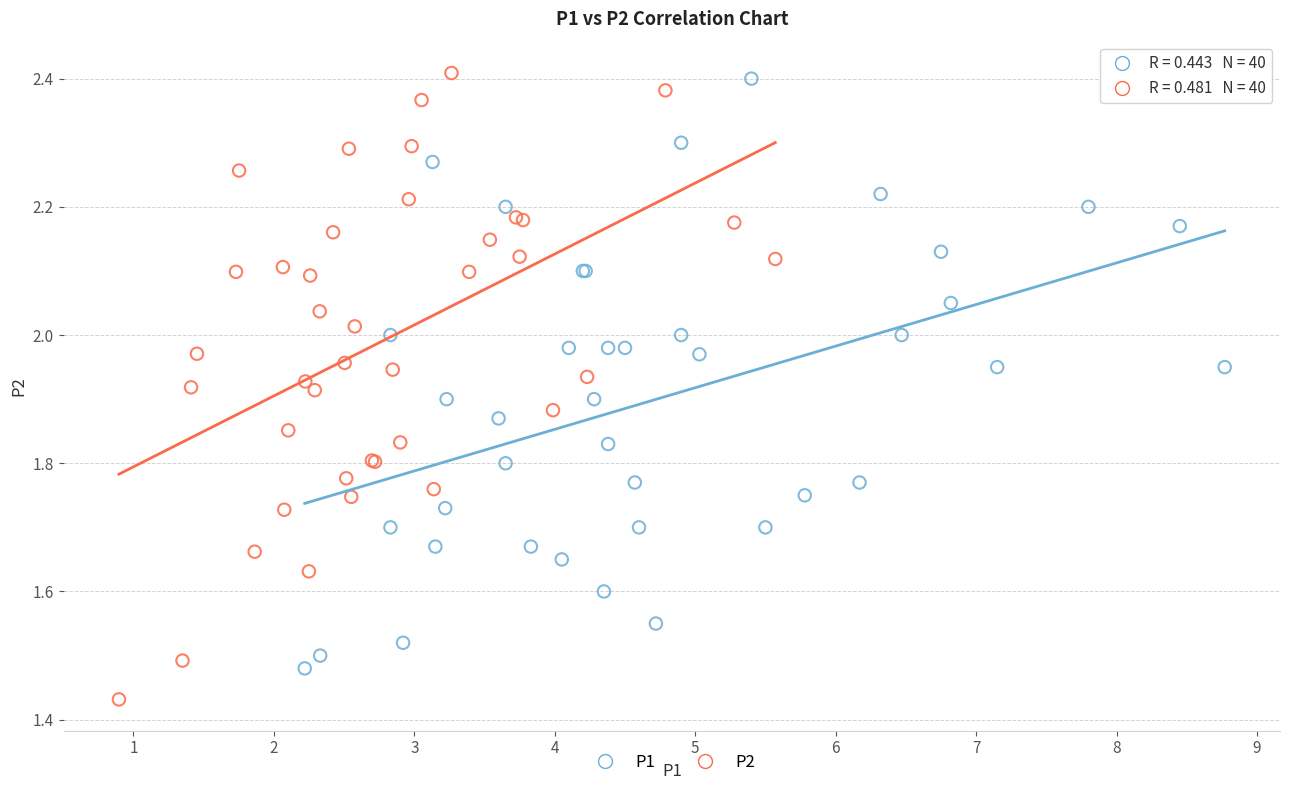

What are all the series names shown in the legend?

P1, P2